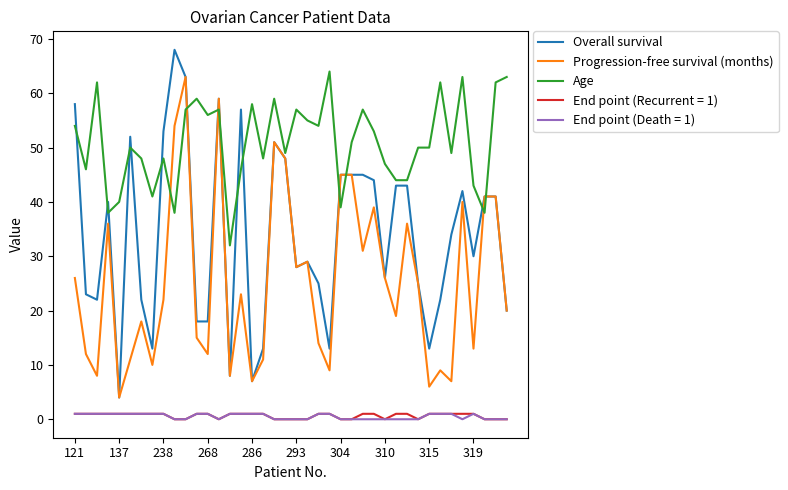

How many times do Overall survival and Age cross each other?

15